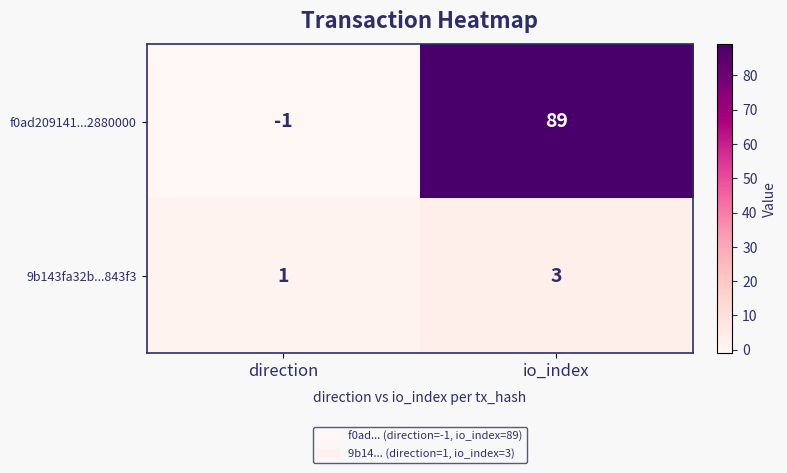

Rank the series by their maximum value, from lowest to highest.

9b143fa32b...843f3, f0ad209141...2880000